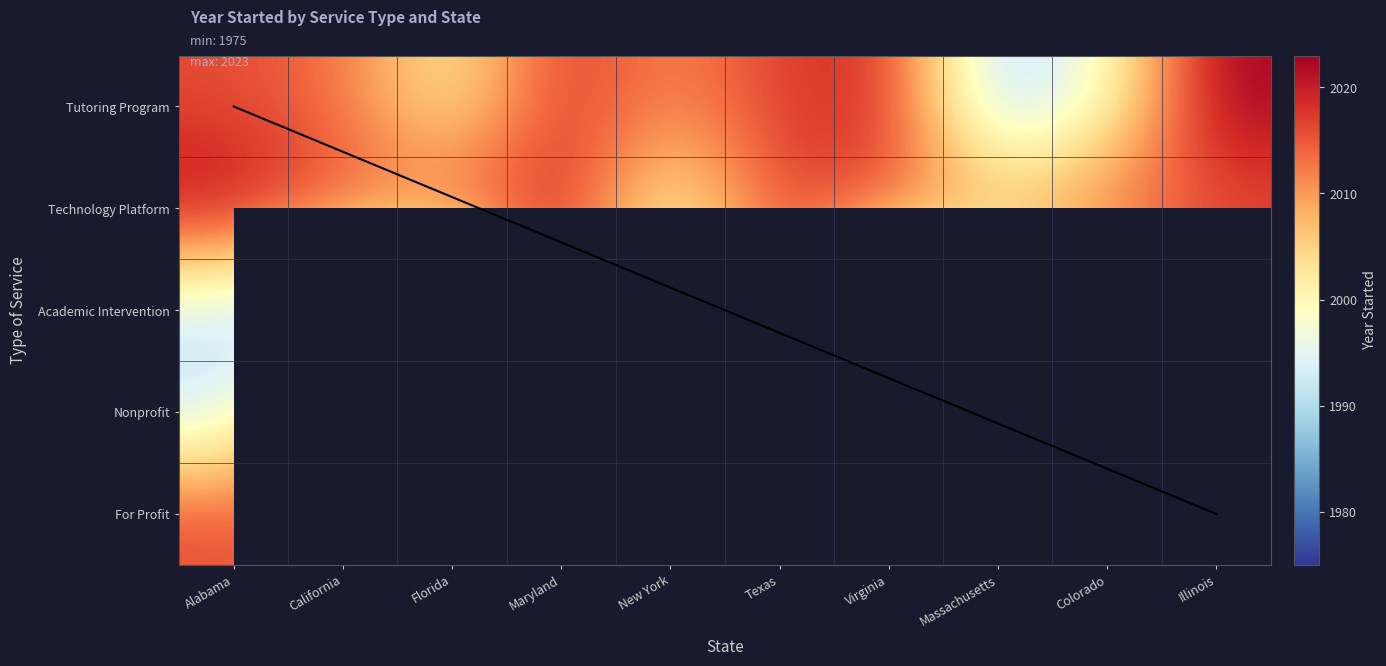

What is the minimum value shown in the chart?

1975